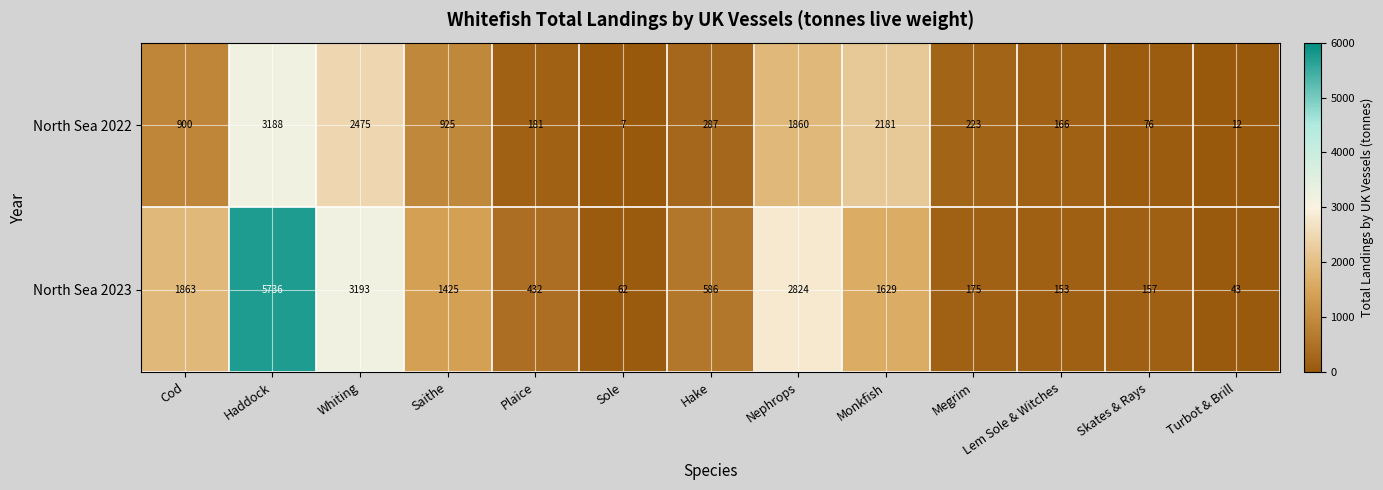

Which series has the largest total across all categories?

North Sea 2023